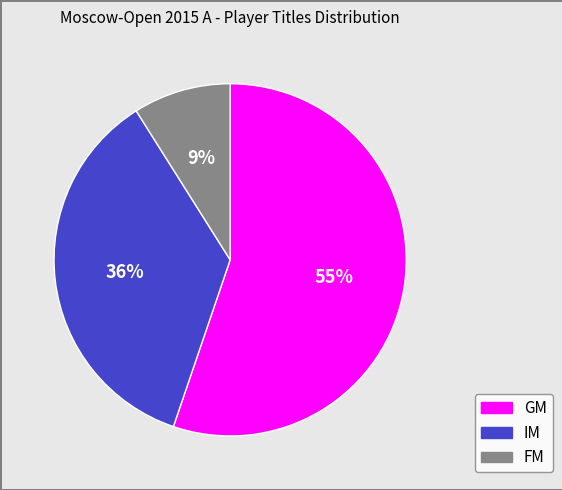

What is the majority slice?

GM